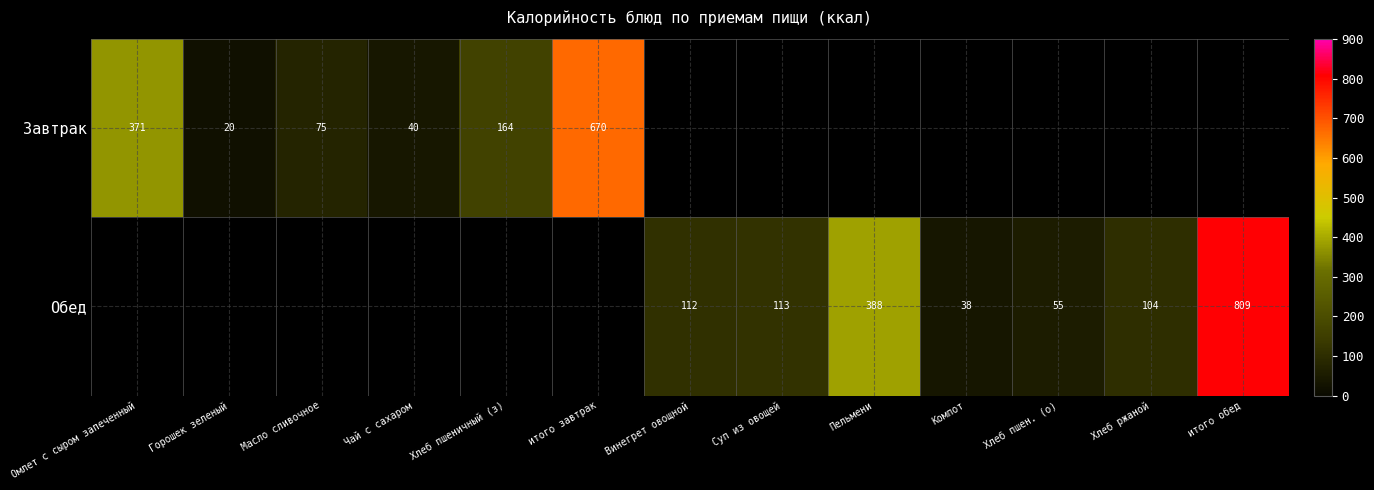

What is the minimum value shown in the chart?

20.0